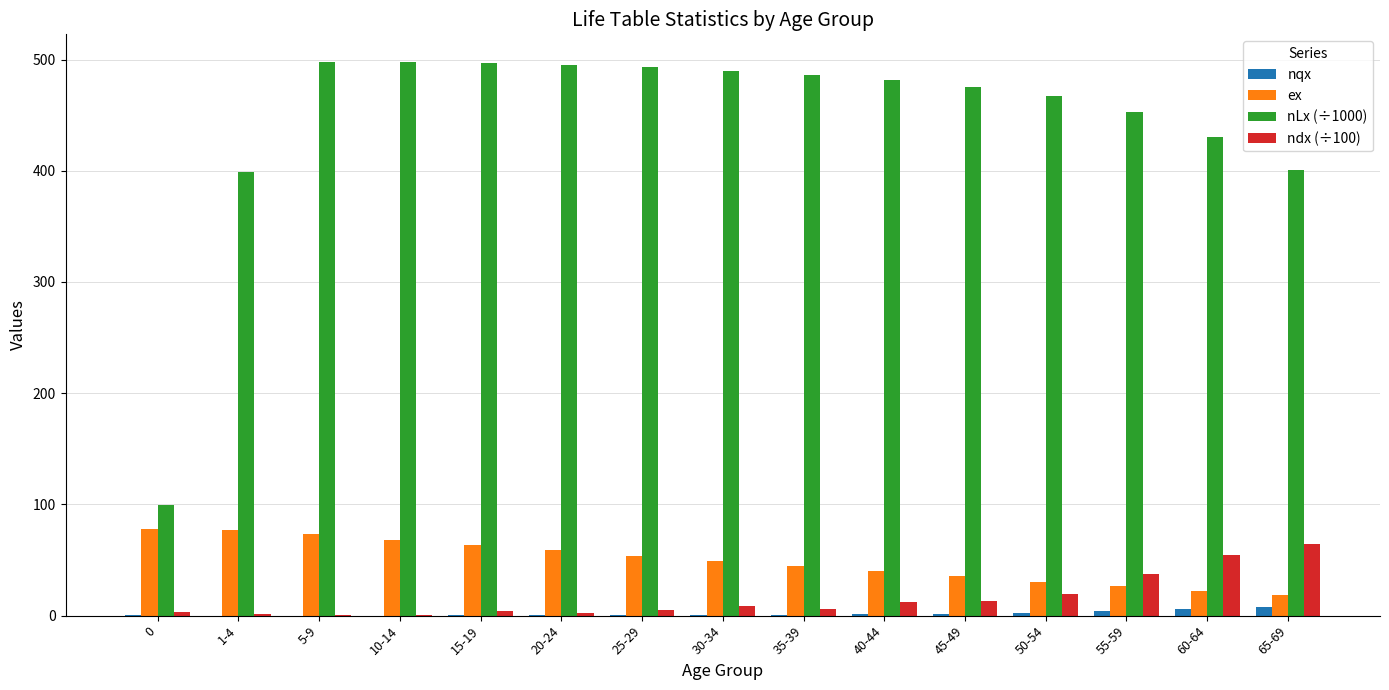

What is the maximum value for ndx (÷100)?

64.5